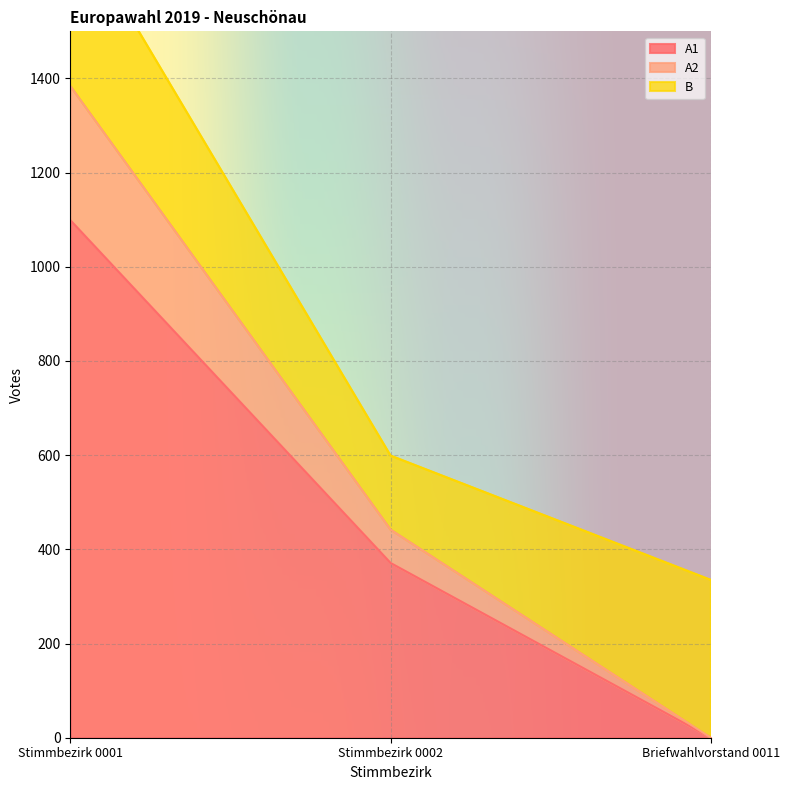

At which label does A2 first exceed 599?

Stimmbezirk 0001